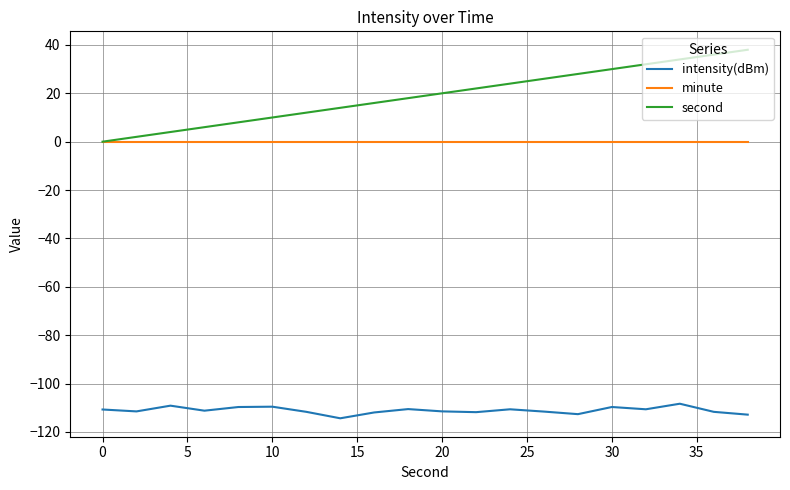

Which series has the widest spread of values?

second